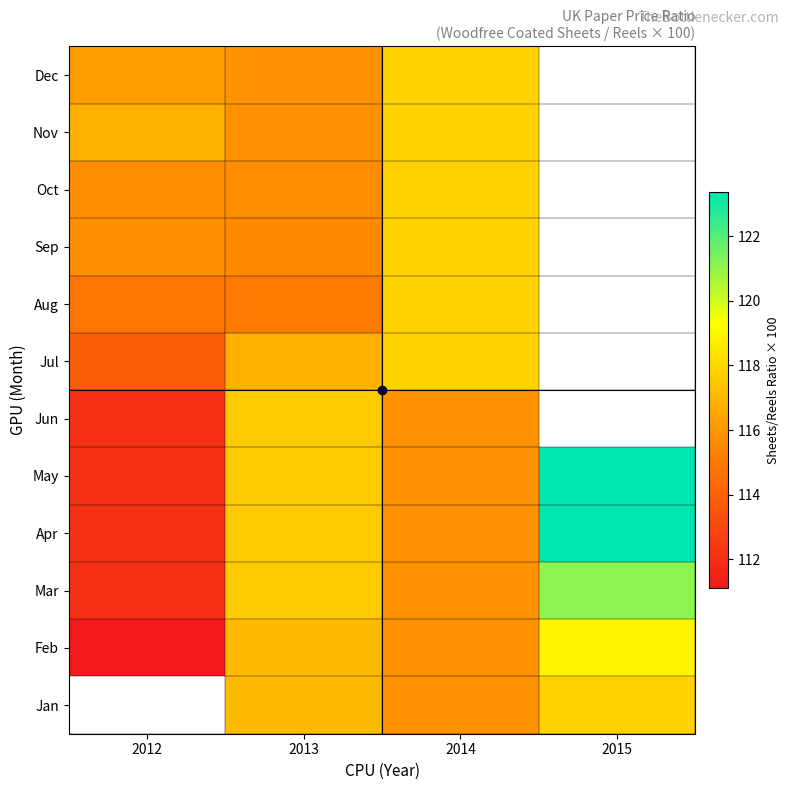

Between 2014 and 2013, which is larger?

2013